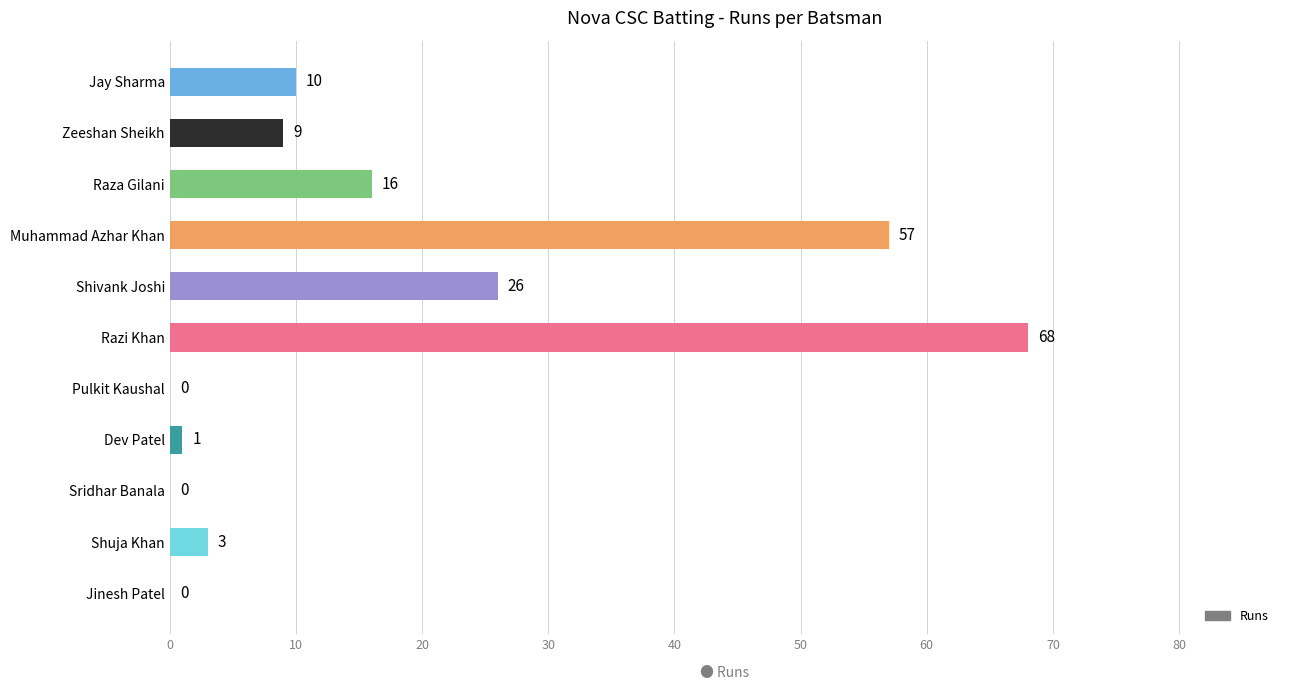

What is the change in value from Muhammad Azhar Khan to Jinesh Patel?

-57